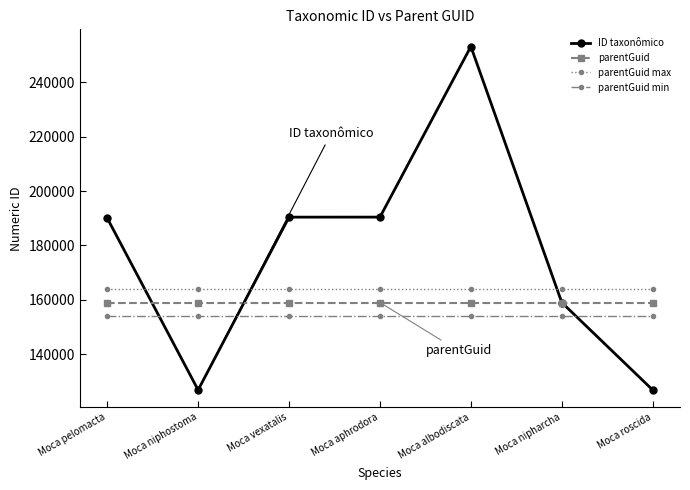

Rank the series by their average value, from highest to lowest.

ID taxonômico, parentGuid max, parentGuid, parentGuid min